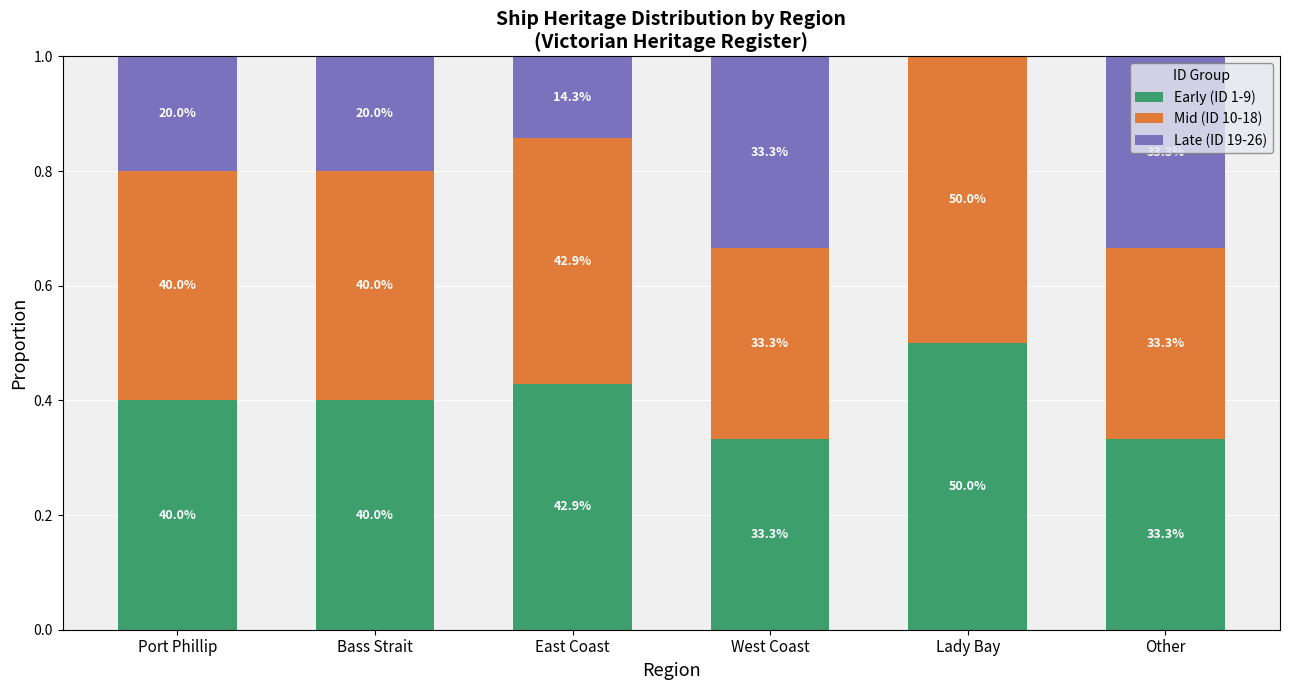

At Port Phillip, list the series in order from largest to smallest.

Early (ID 1-9), Mid (ID 10-18), Late (ID 19-26)